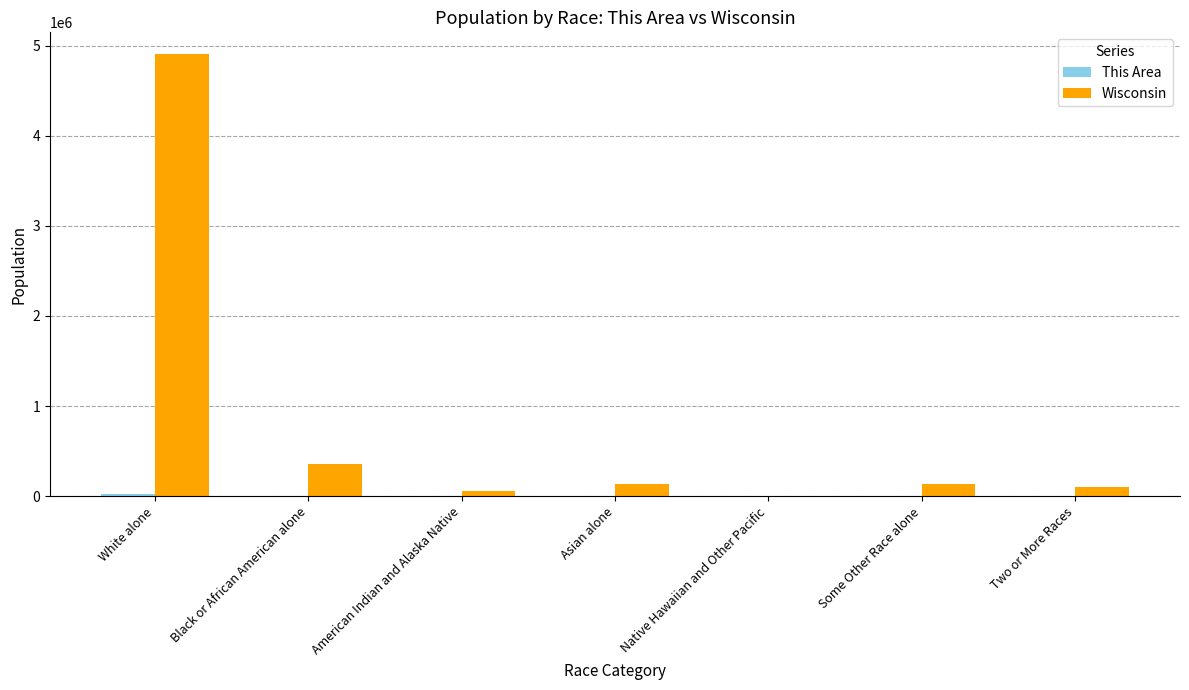

Are the bars horizontal?

No